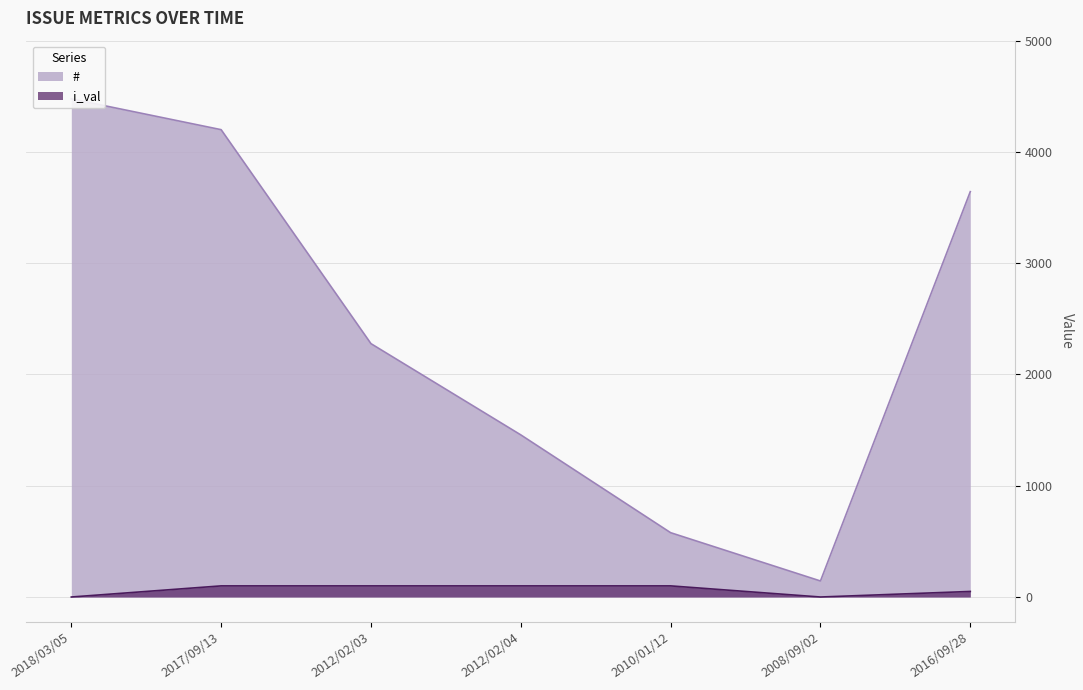

True or false: # and i_val cross at least once.

False